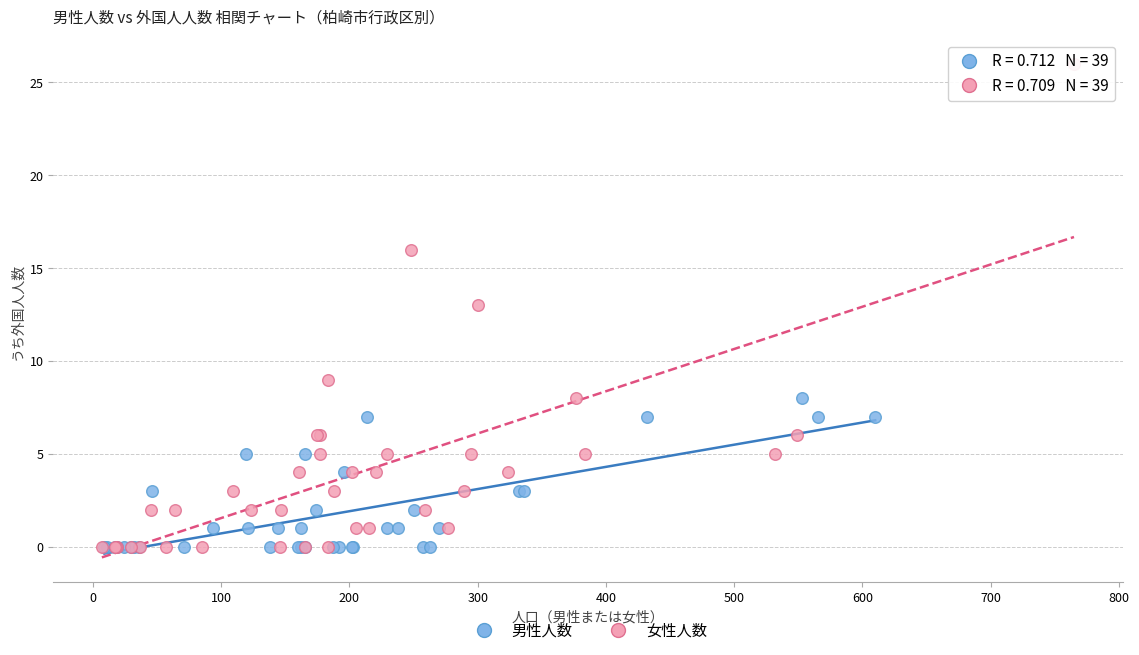

Which series contains the highest Y value?

女性人数